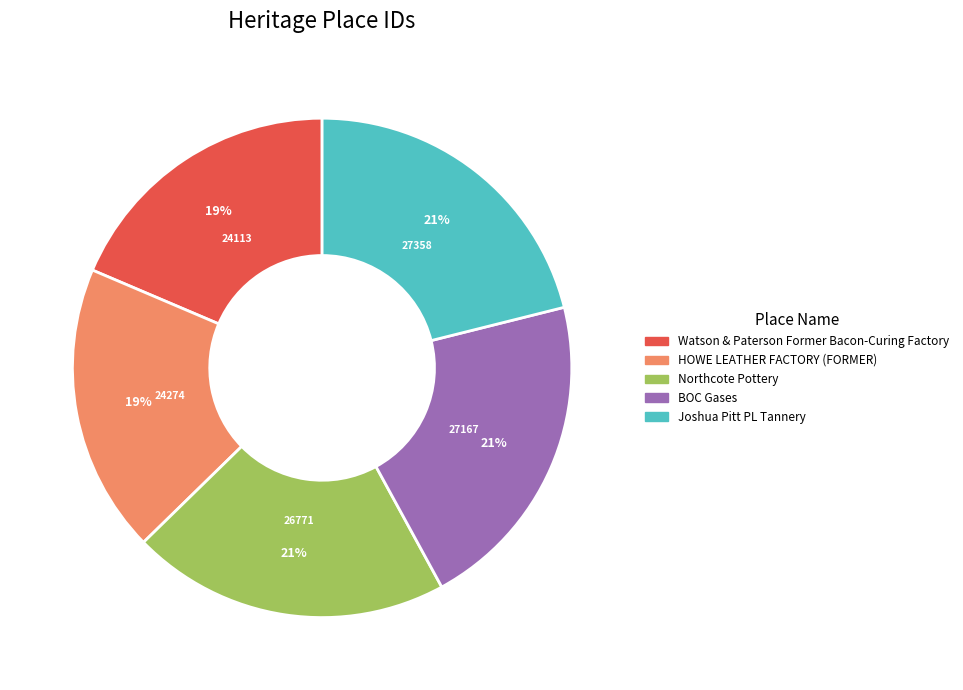

Approximately how many times larger is the value at HOWE LEATHER FACTORY (FORMER) compared to Northcote Pottery?

0.9